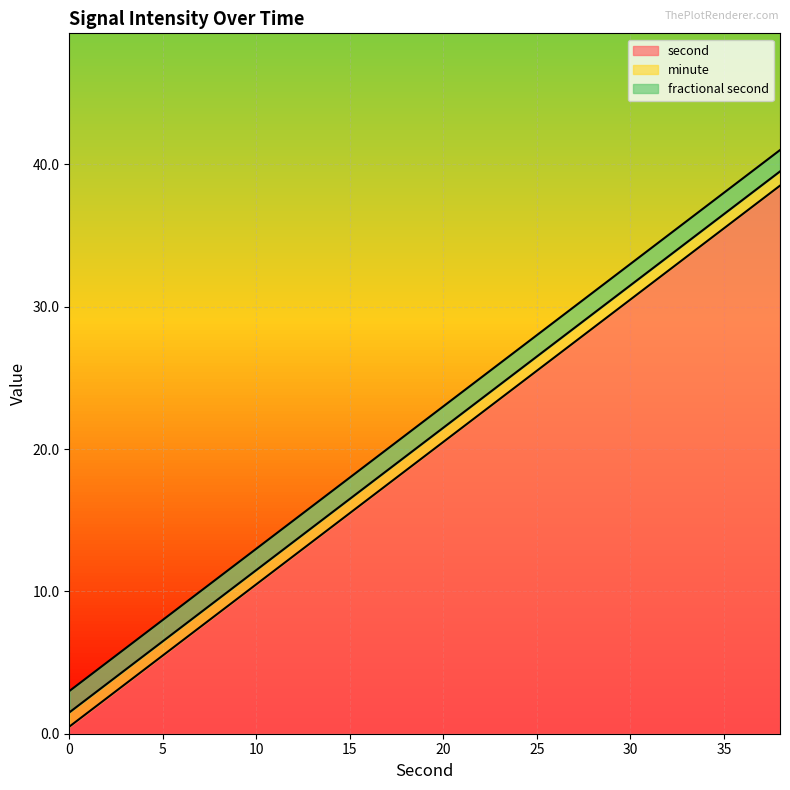

The value of second at 30 is 30.5. True or false?

True